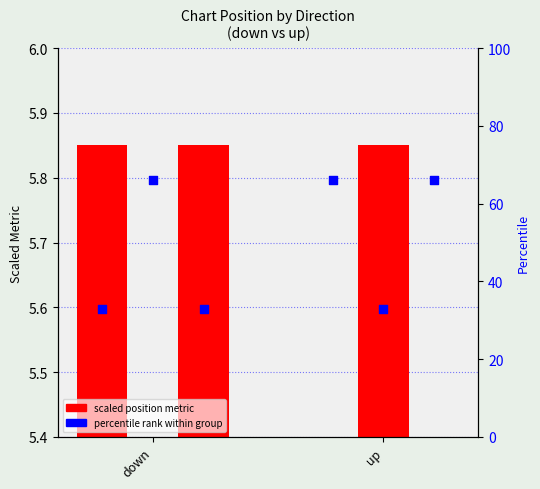

At how many categories does at least one series exceed 52?

1